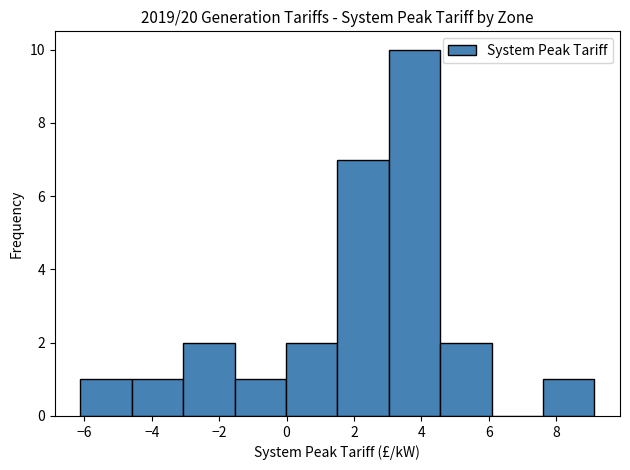

Reading left to right, list every bar in this chart as the range it spans on the x-axis followed by its height. Neither the bar edges nor the heights are printed on the chart, so give them approximately, as read against the axes.

-6.2 to -4.6: 1
-4.6 to -3.0: 1
-3.0 to -1.6: 2
-1.6 to 0.0: 1
0.0 to 1.6: 2
1.6 to 3.0: 7
3.0 to 4.6: 10
4.6 to 6.0: 2
6.0 to 7.6: 0
7.6 to 9.2: 1